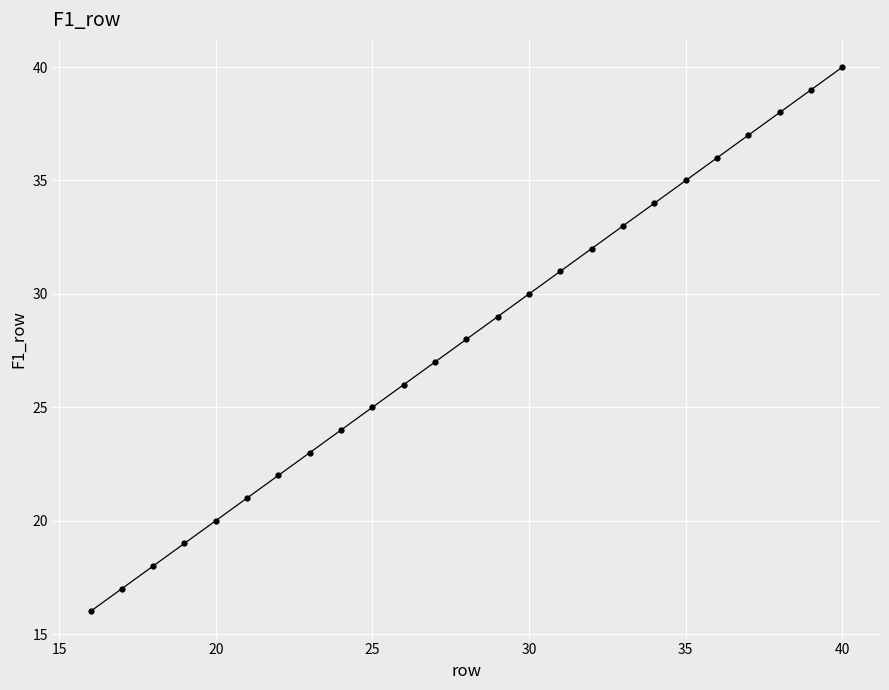

What is the greatest value displayed?

40